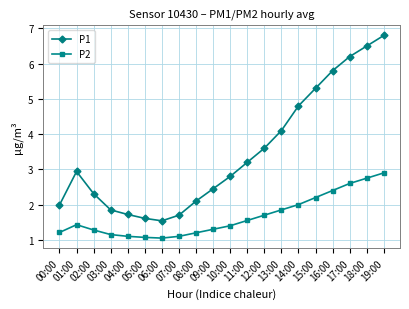

Which series has the largest range (max minus min)?

P1